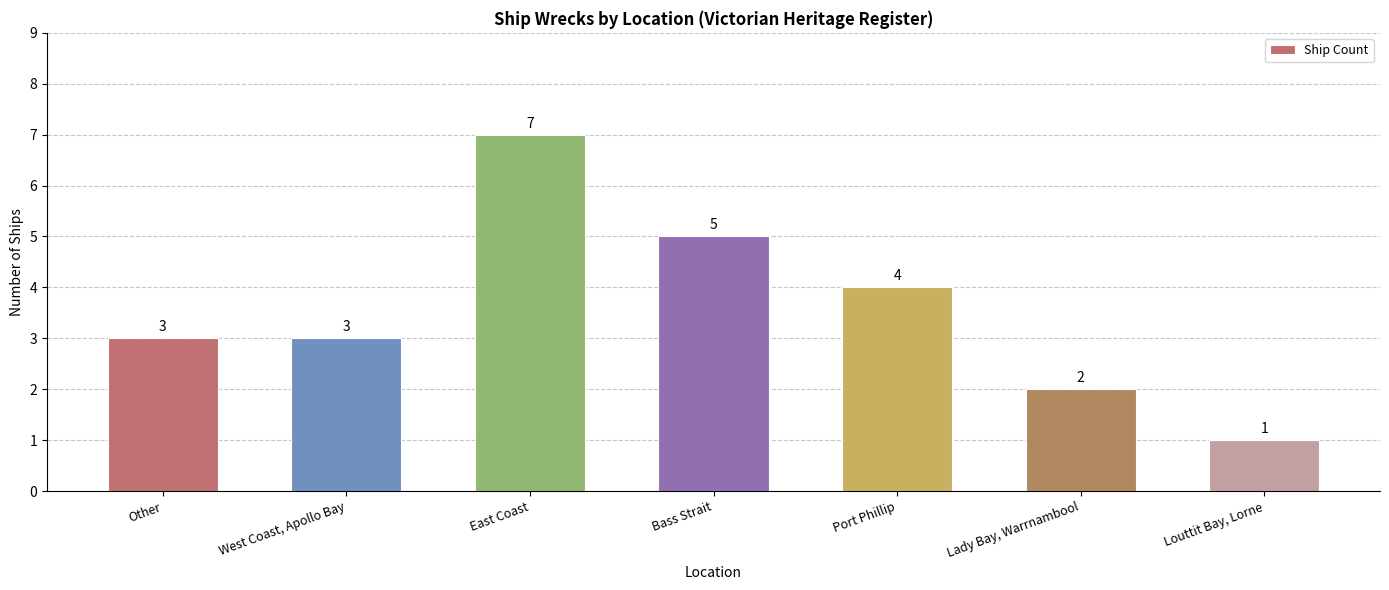

What is the greatest value displayed?

7